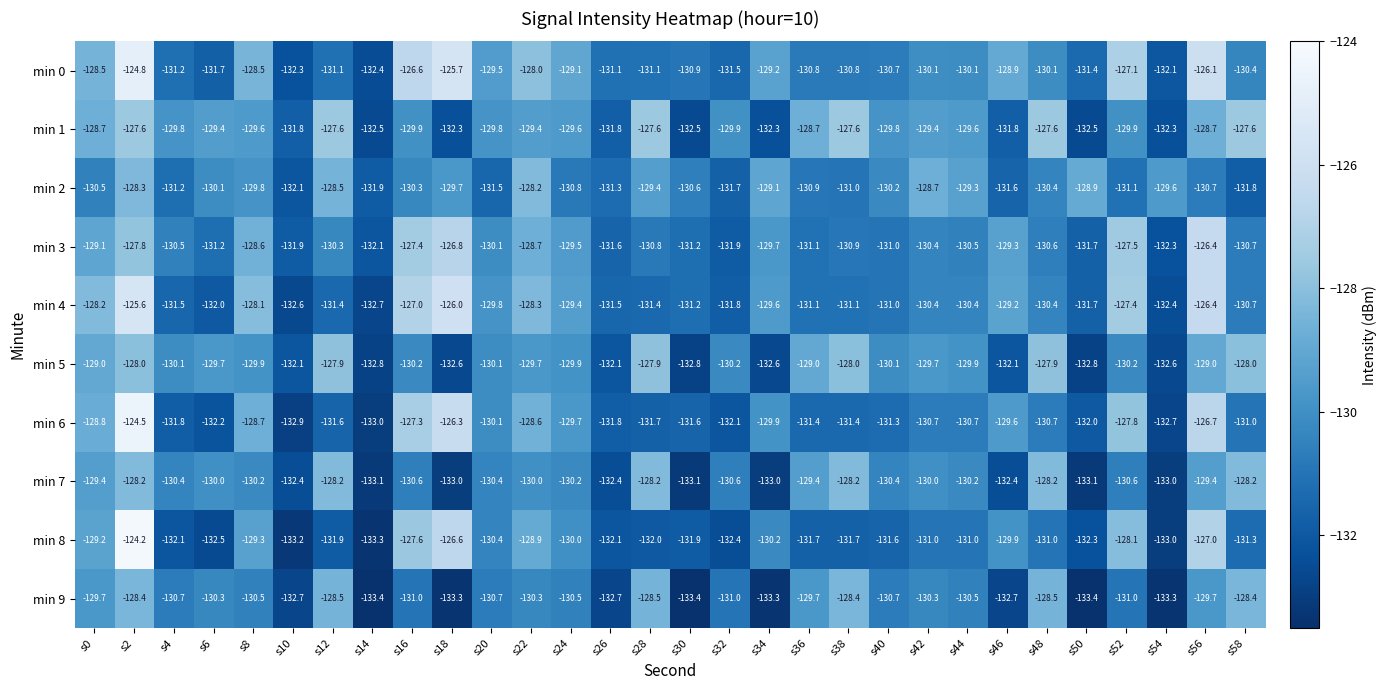

Rank the series at s46 from highest to lowest value.

min 0, min 4, min 3, min 6, min 8, min 2, min 1, min 5, min 7, min 9